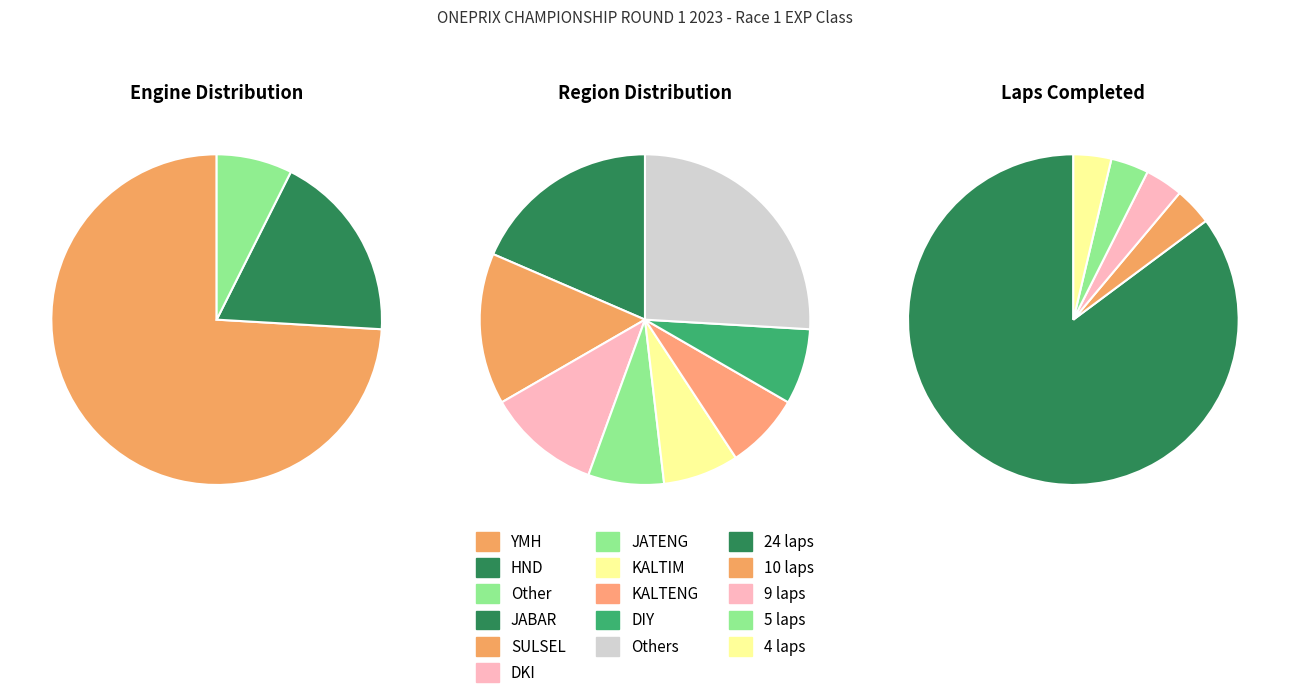

The Other slice represents 19% of the pie. True or false?

False